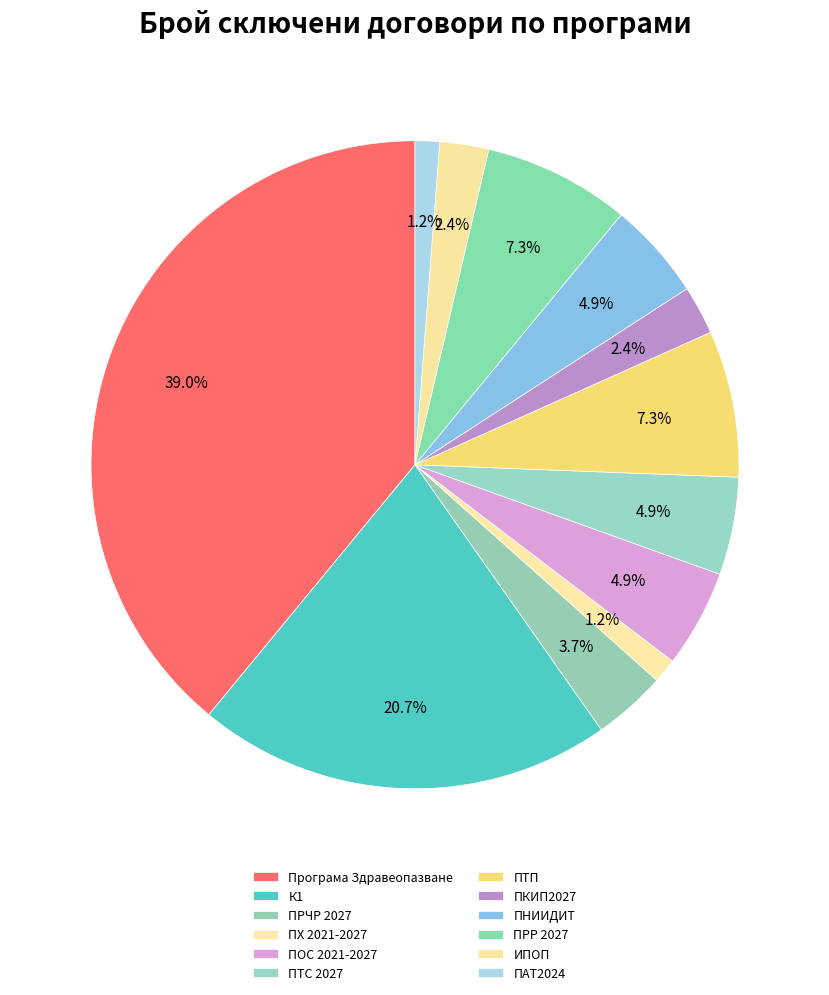

Which slice is the largest?

Програма Здравеопазване